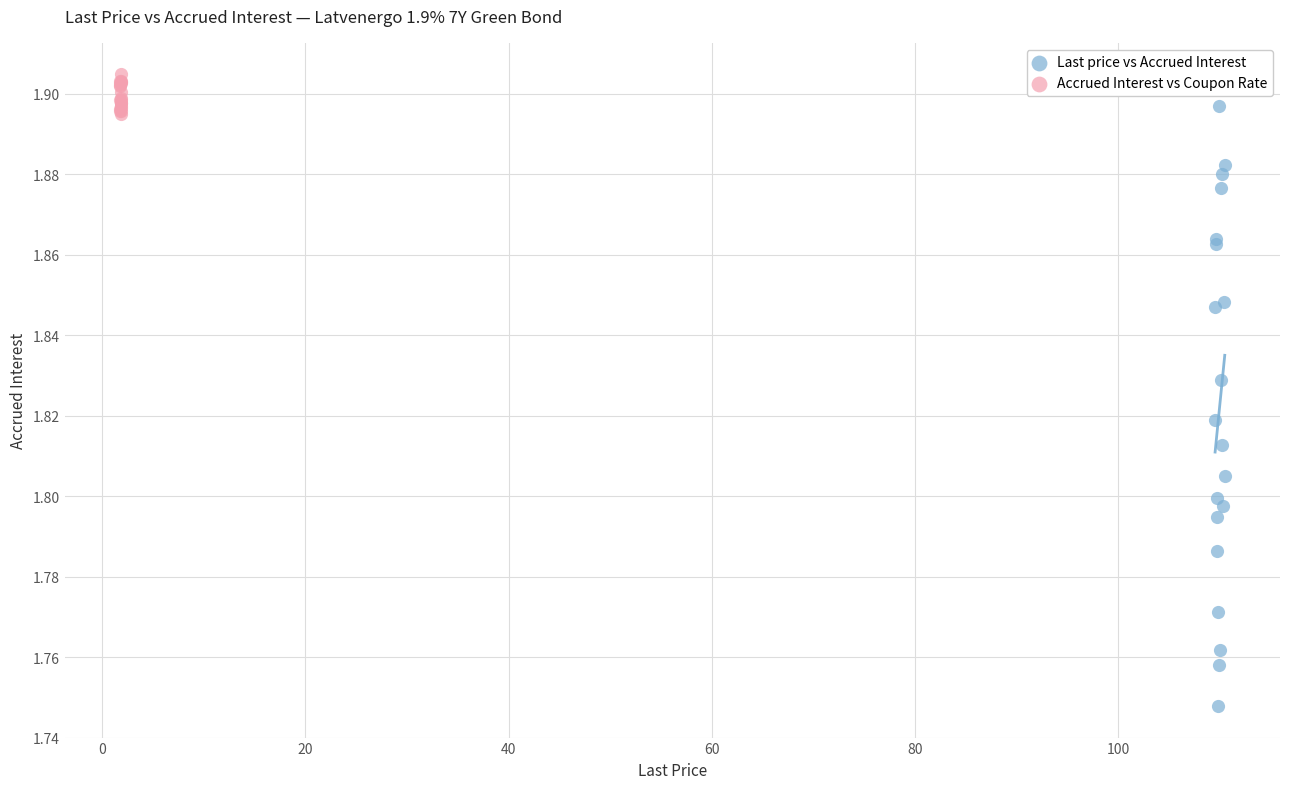

What are all the series names shown in the legend?

Last price vs Accrued Interest, Accrued Interest vs Coupon Rate